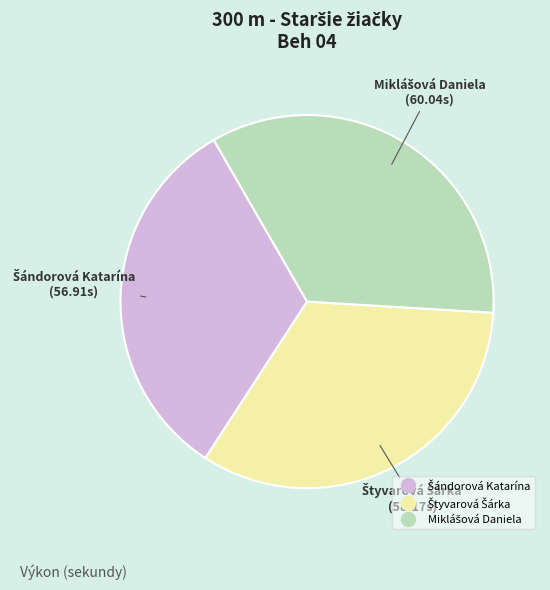

How many slices are in this pie chart?

3